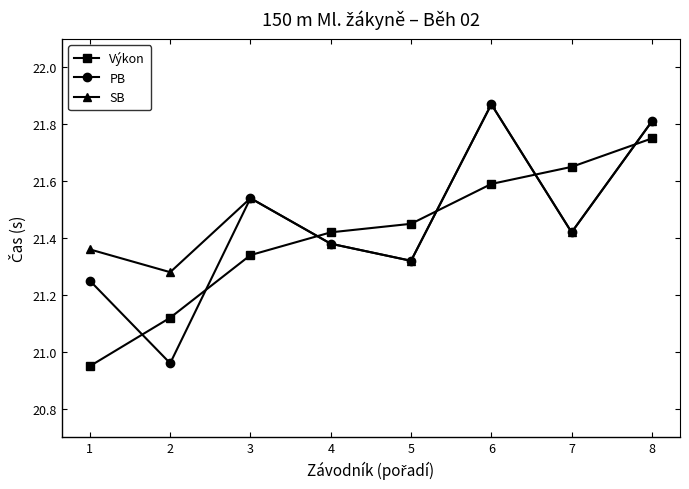

Which series ends up on top after the final intersection of SB and Výkon?

SB